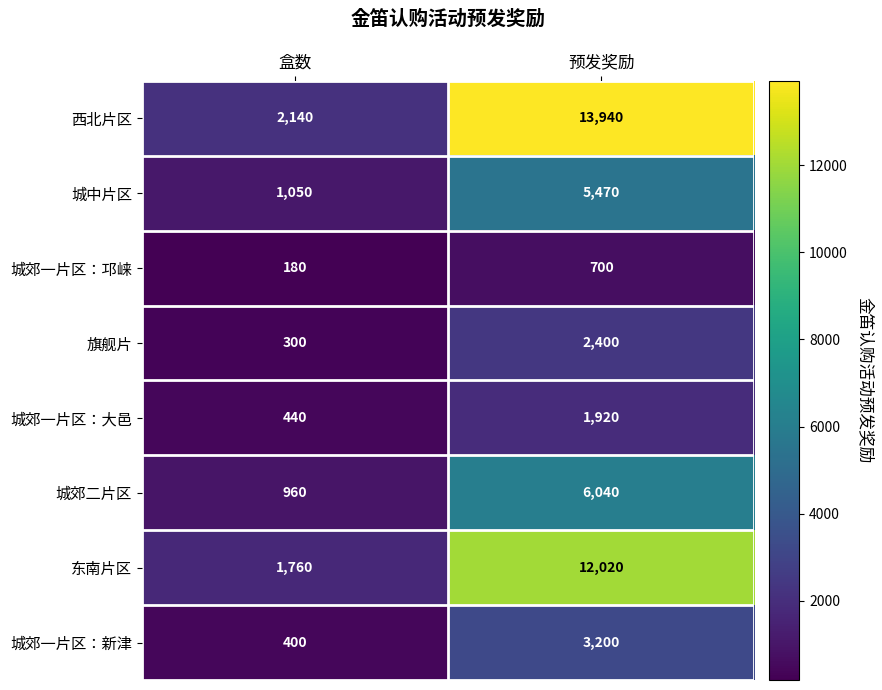

At which category is the sum across all series the highest?

预发奖励